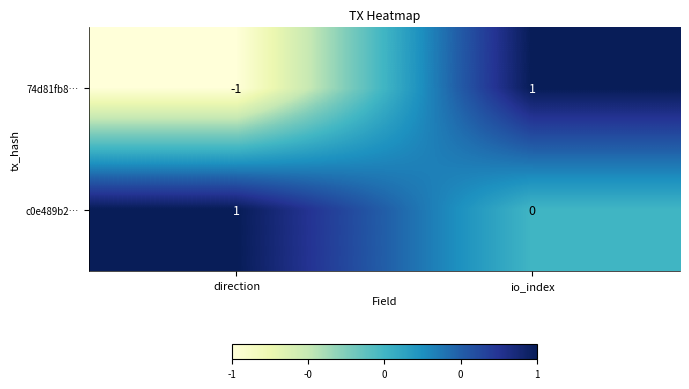

Rank the series at direction from highest to lowest value.

c0e489b2…, 74d81fb8…